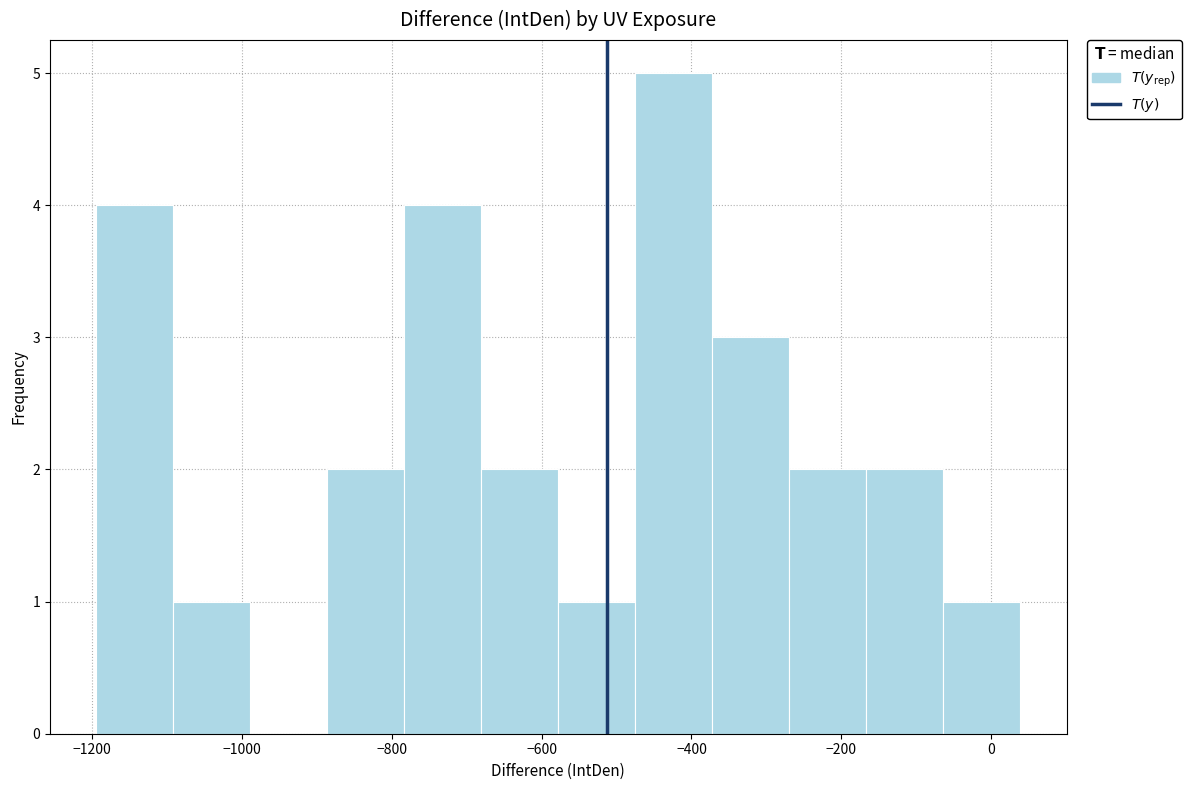

What is the height of the bar covering -780 to -680 on the x-axis? Neither the bar edges nor the heights are printed on the chart, so give them approximately, as read against the axes.

4